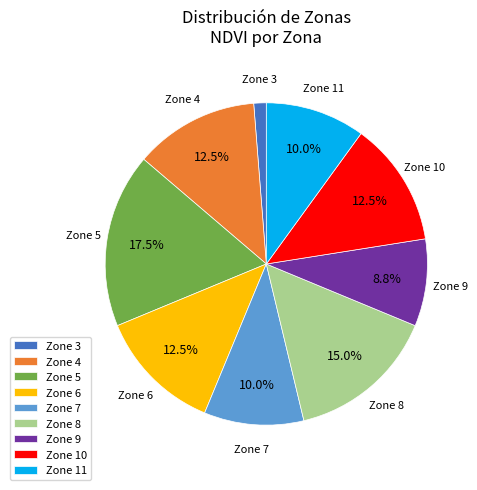

What is the smallest slice in the pie chart?

Zone 3